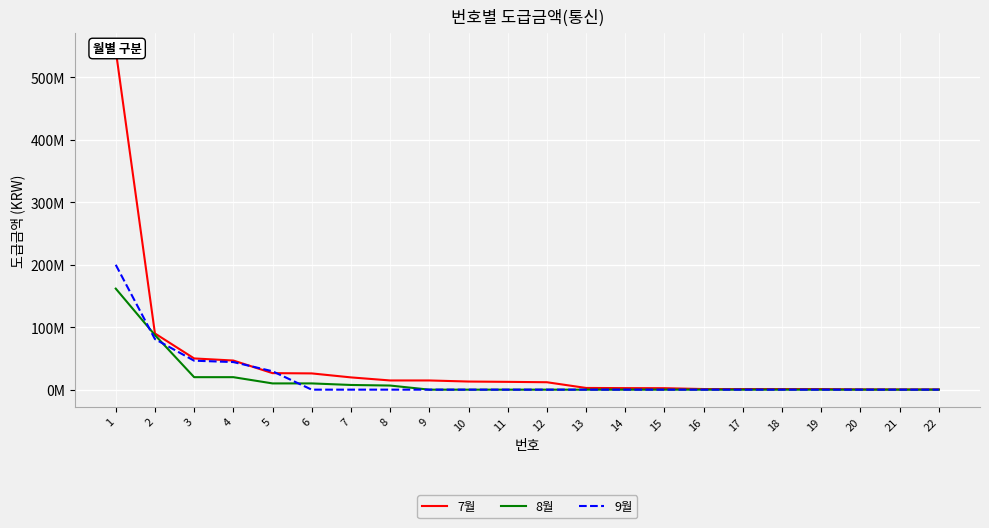

After their last crossing, which series has the higher values: 8월 or 9월?

8월